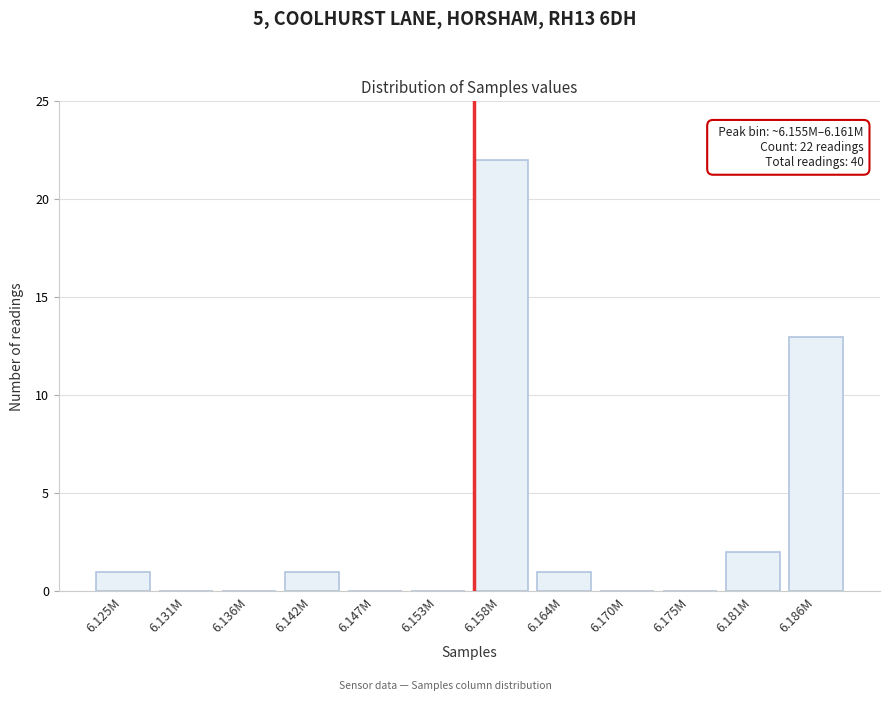

Reading left to right, list all the values displayed in this chart.

6.125M=1	6.131M=0	6.136M=0	6.142M=1	6.147M=0	6.153M=0	6.158M=22	6.164M=1	6.170M=0	6.175M=0	6.181M=2	6.186M=13